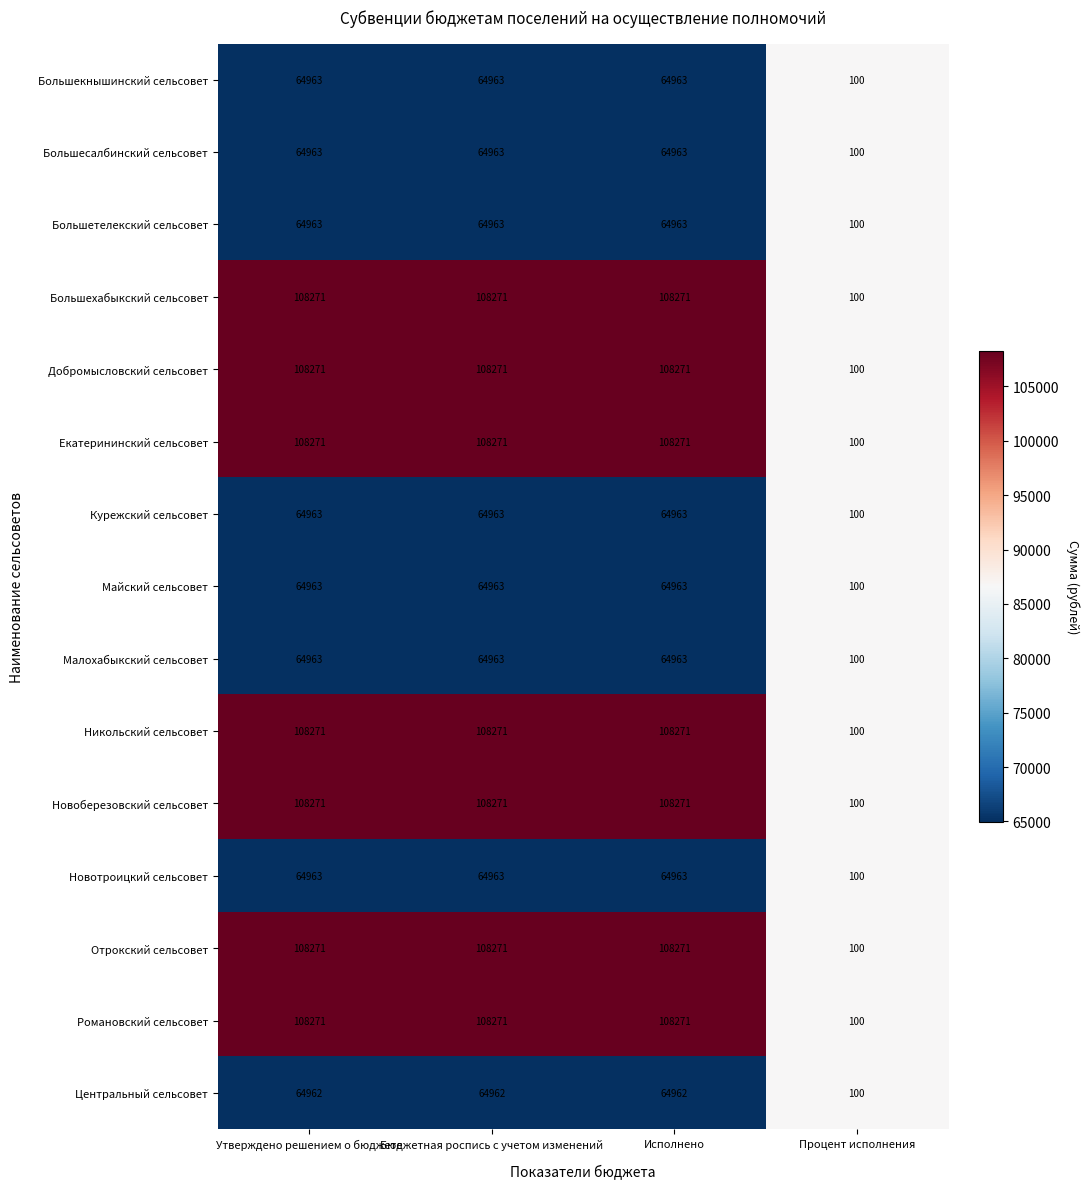

What is the sum of the Никольский сельсовет values at Процент исполнения and Бюджетная роспись с учетом изменений?

108371